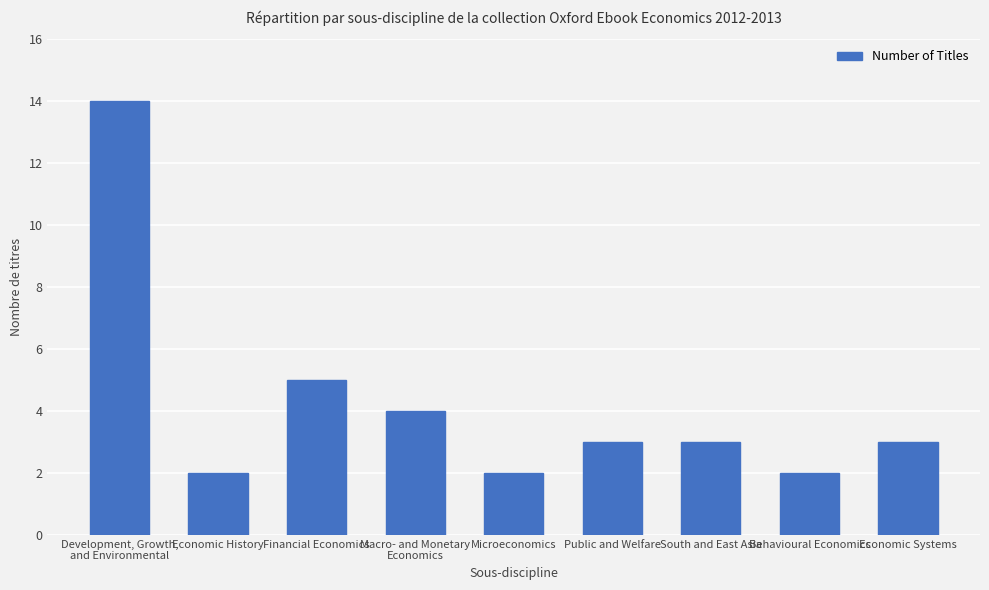

What is the ratio of the value at Financial Economics to the value at South and East Asia?

1.7